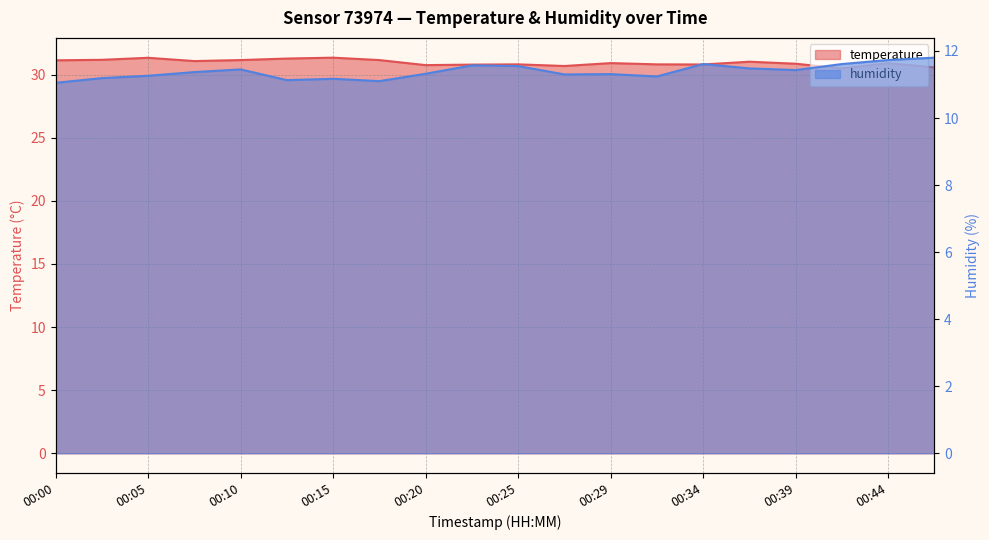

Between 00:17 and 00:32, which series saw the biggest shift?

temperature